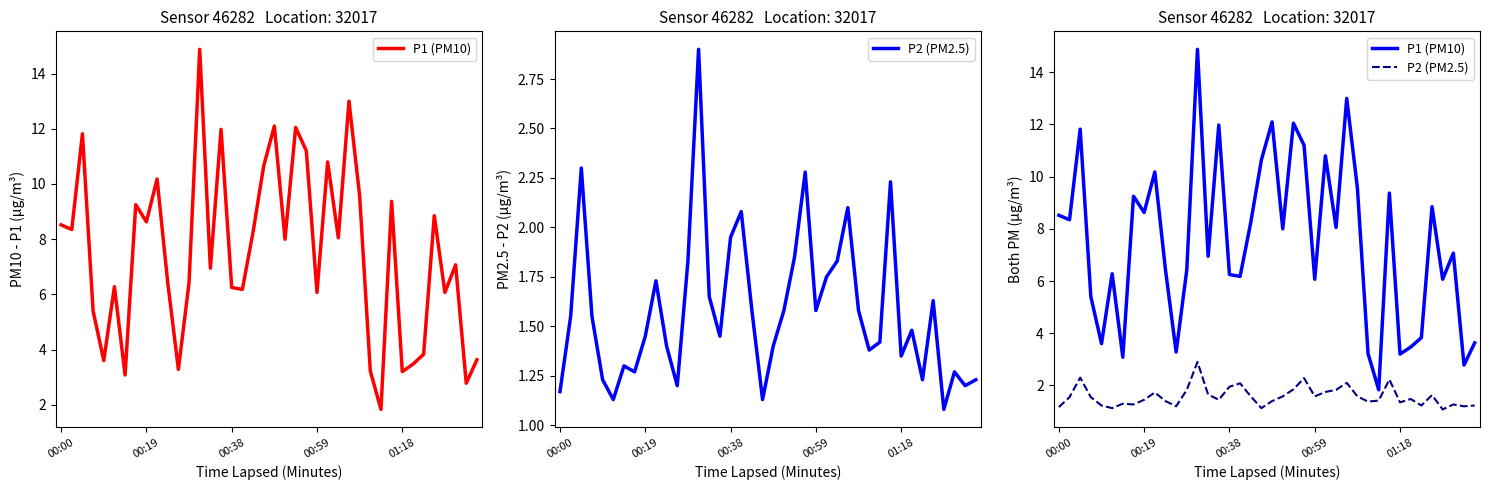

Which has a higher value, 00:59 or 38?

00:59